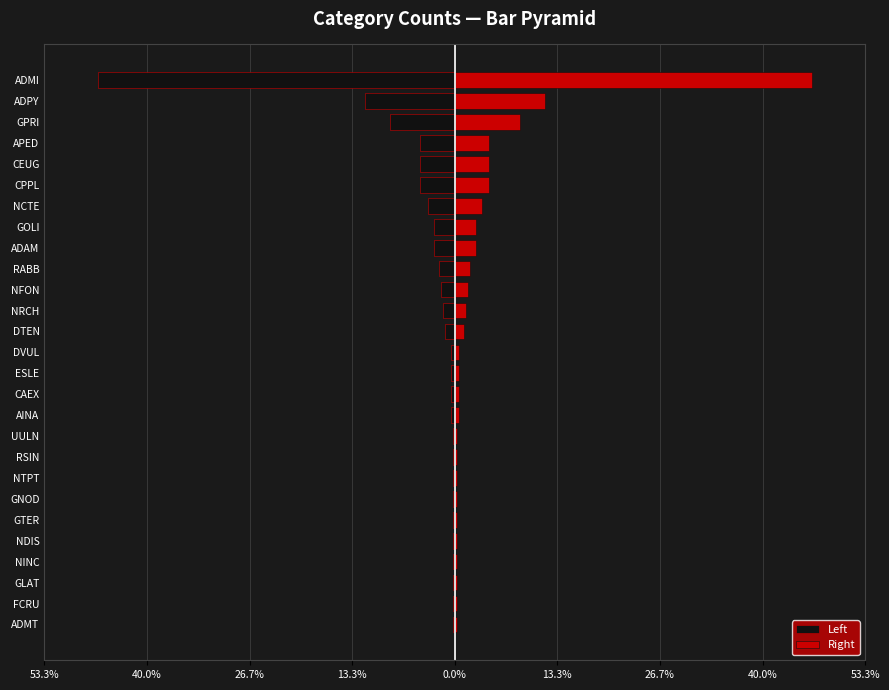

List the series in order of their peak value, lowest first.

Left, Right